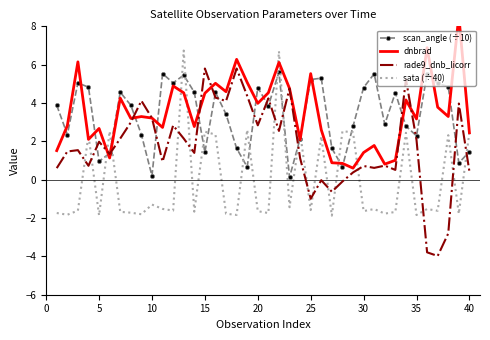

How many interior local peaks does the scan_angle (÷10) series have?

11